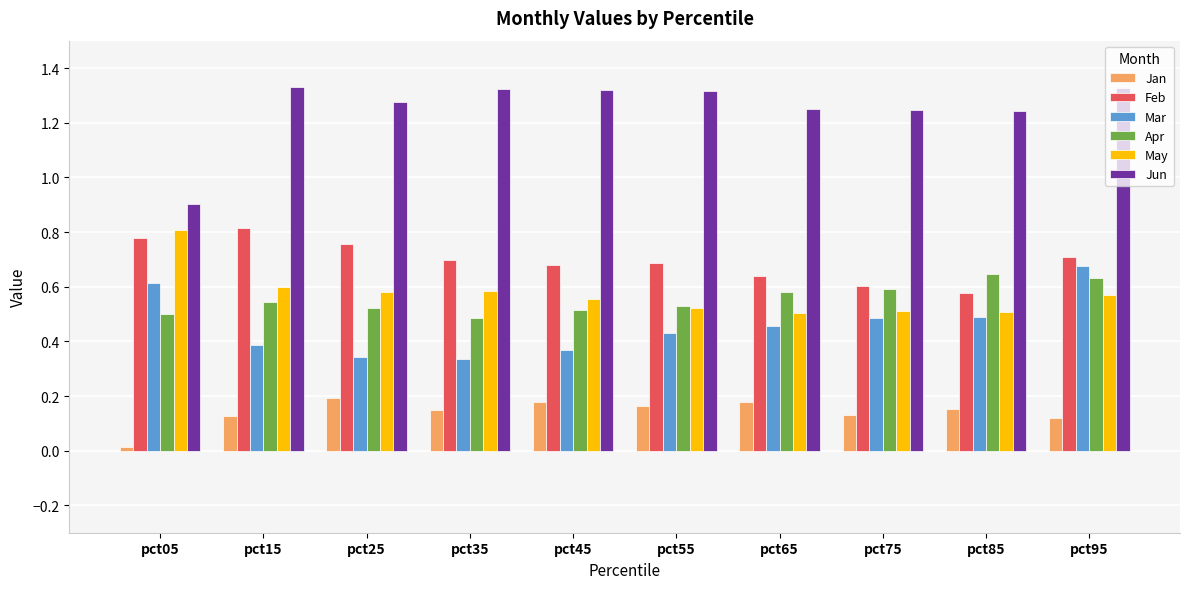

What is the sum of all Jan values?

1.4